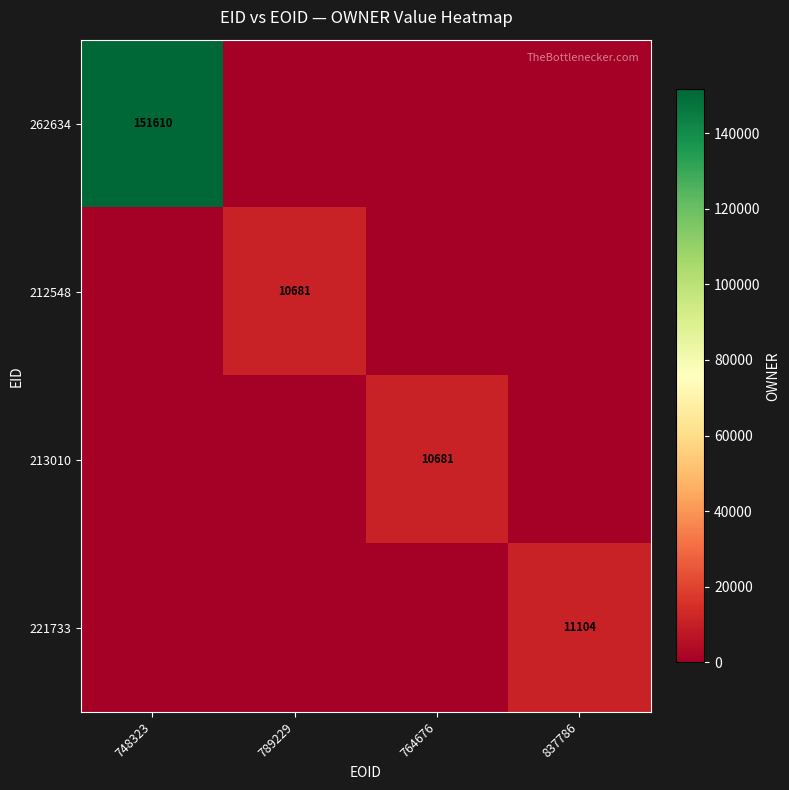

True or false: 221733 has a value of 4790 at 837786.

False